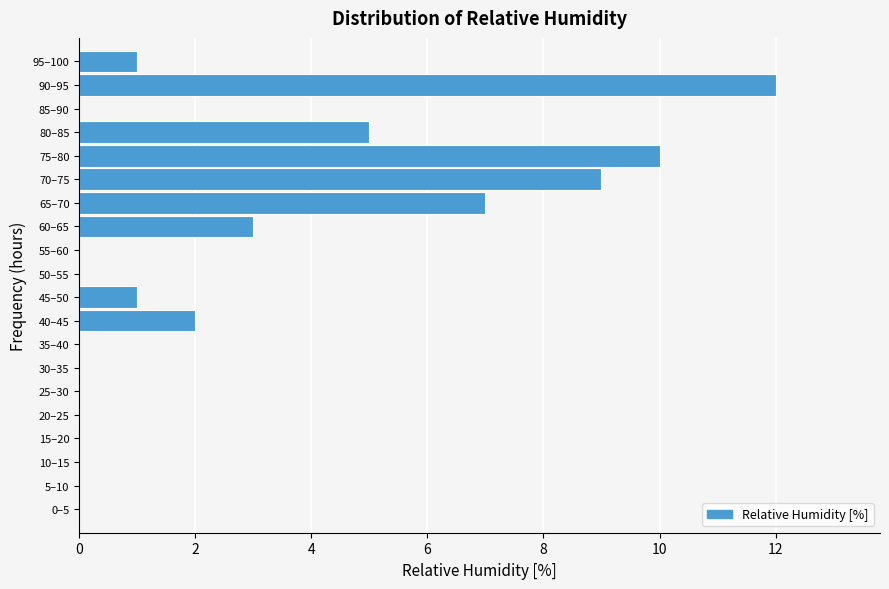

Reading bottom to top, extract all data points from this chart.

0–5=0	5–10=0	10–15=0	15–20=0	20–25=0	25–30=0	30–35=0	35–40=0	40–45=2	45–50=1	50–55=0	55–60=0	60–65=3	65–70=7	70–75=9	75–80=10	80–85=5	85–90=0	90–95=12	95–100=1